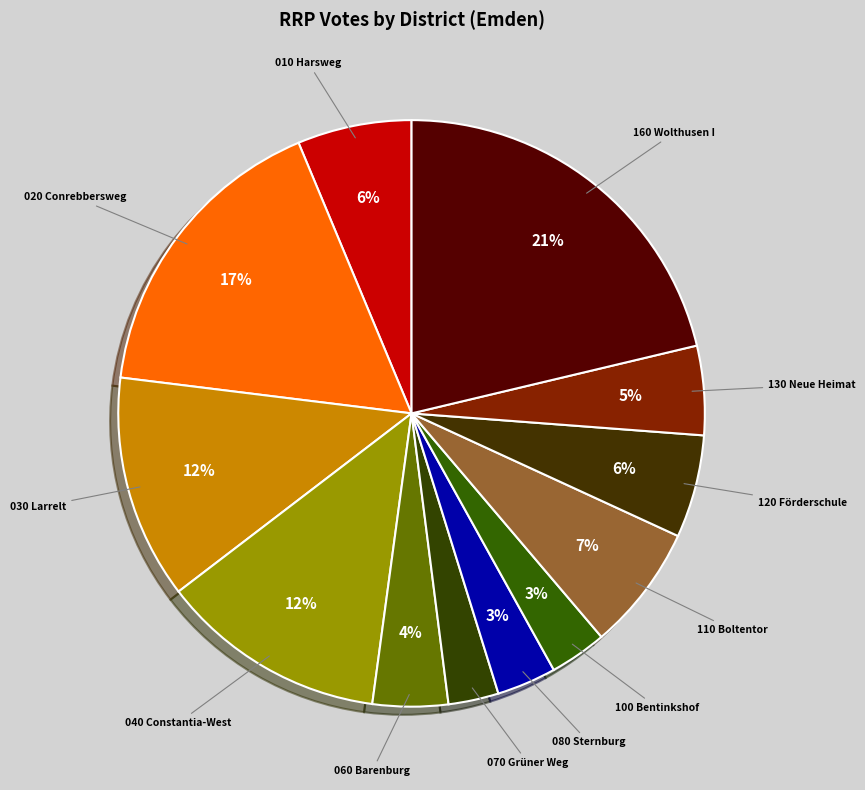

Which has a higher value, 160 Wolthusen I or 030 Larrelt?

160 Wolthusen I